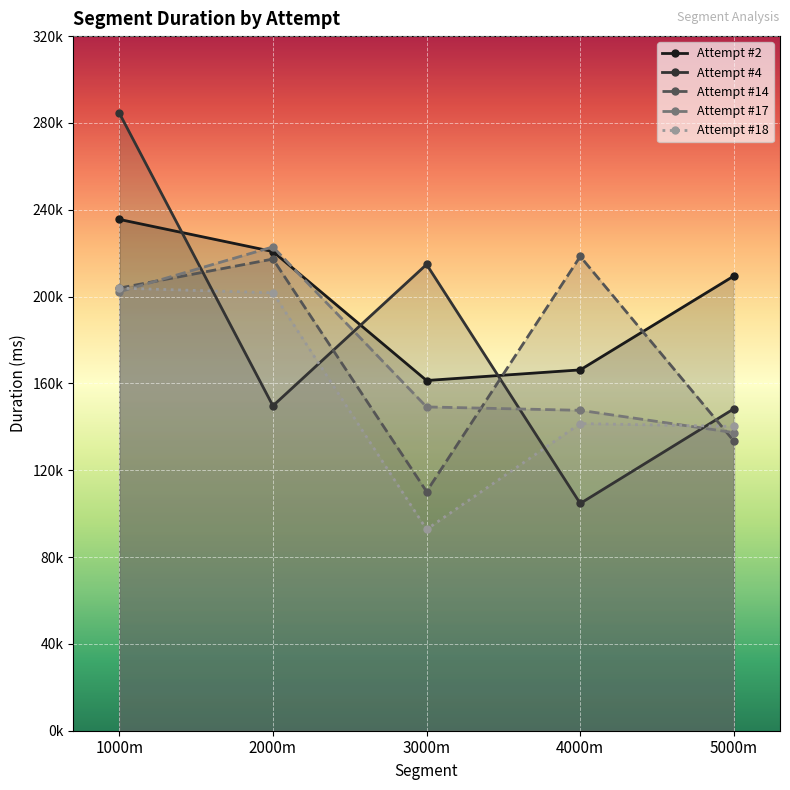

After their last crossing, which series has the higher values: Attempt #14 or Attempt #18?

Attempt #18